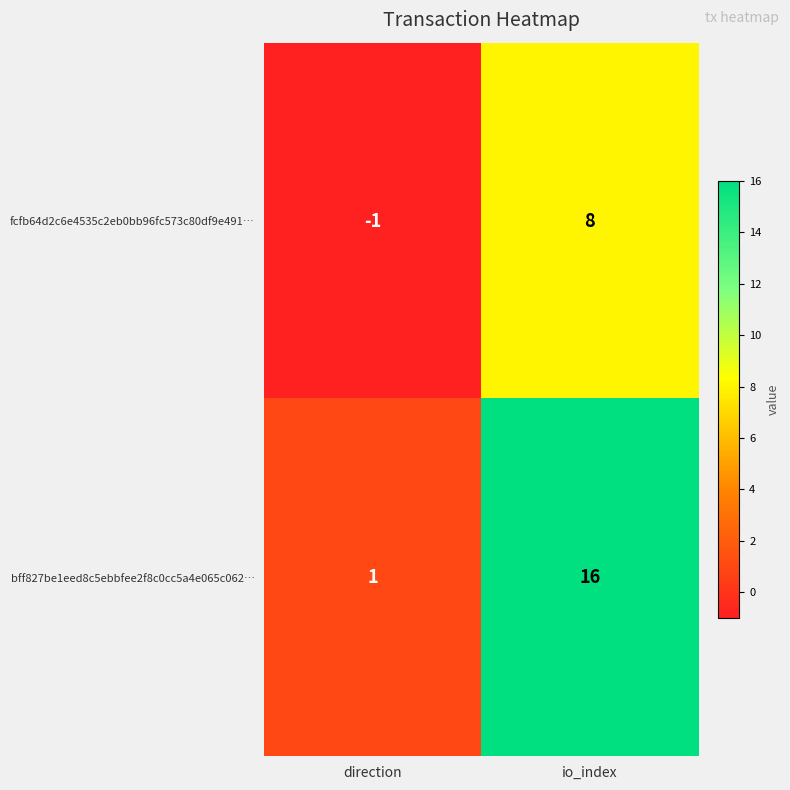

At which category does the chart reach its minimum across all series?

direction